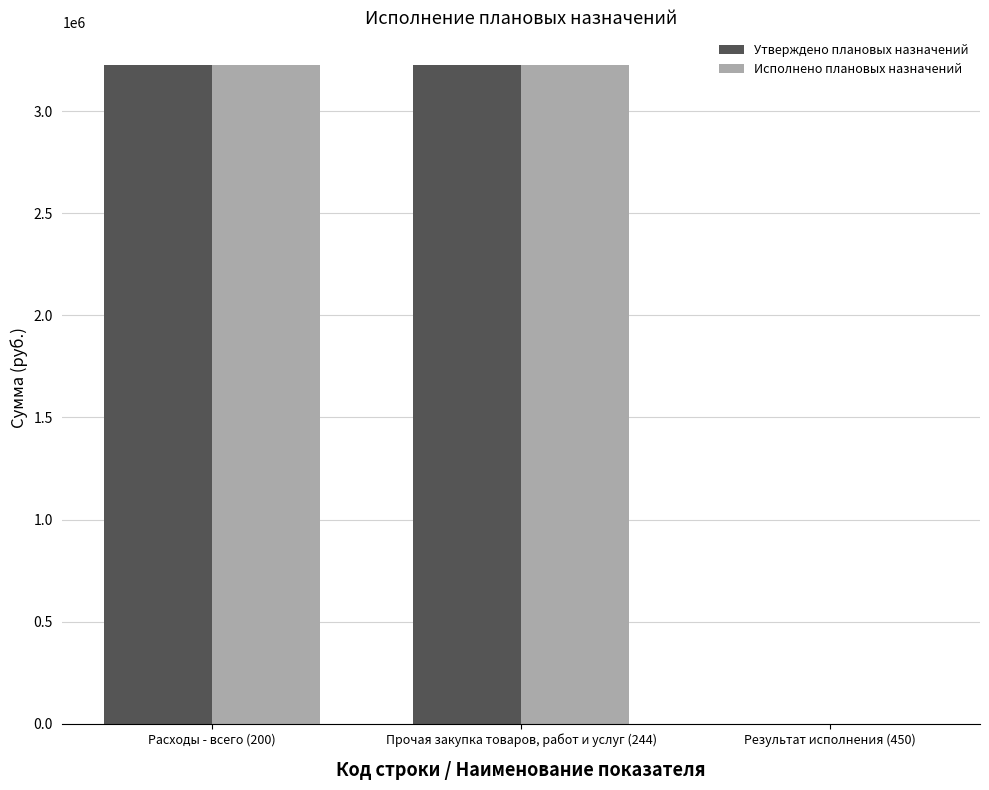

Which series changed the most between Прочая закупка товаров, работ и услуг (244) and Результат исполнения (450)?

Утверждено плановых назначений